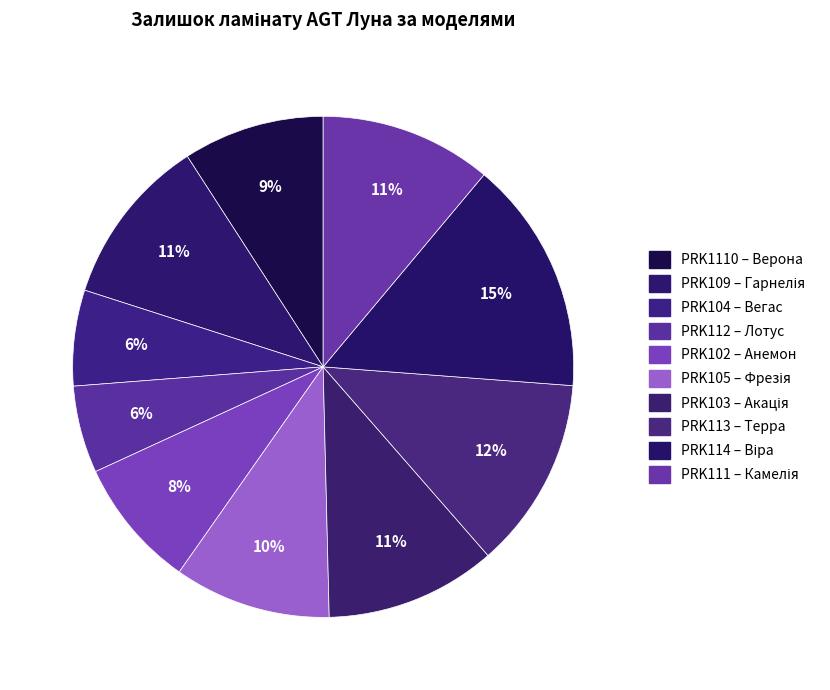

What is the largest slice in the pie chart?

PRK114 – Віра